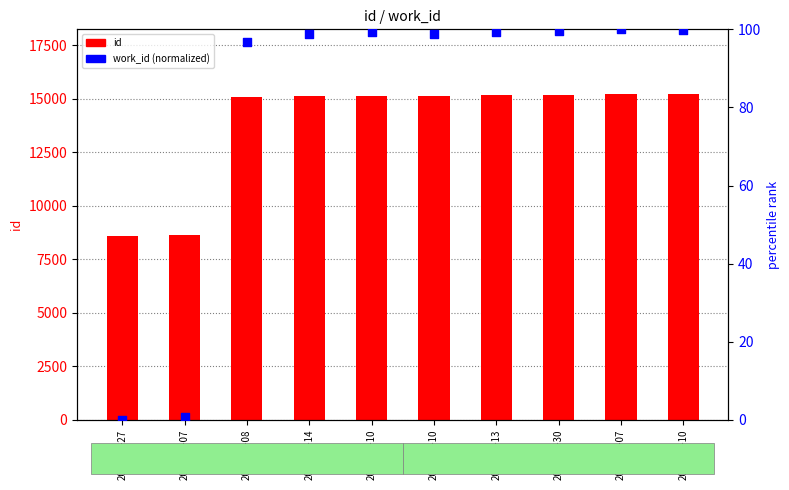

At how many categories does at least one series exceed 4668?

10